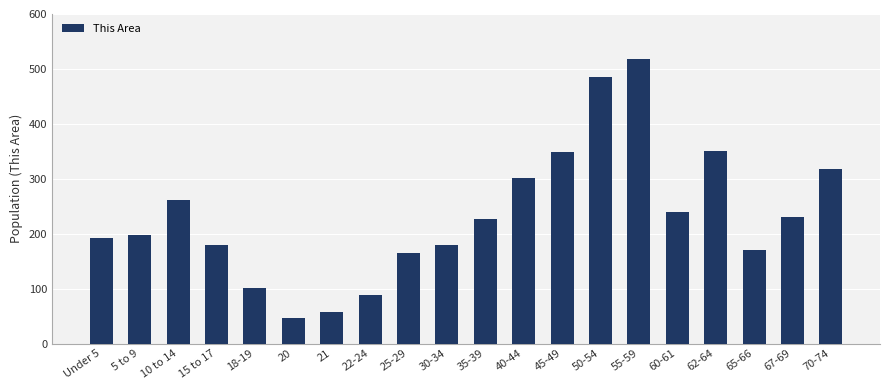

How many distinct data groups are displayed?

1